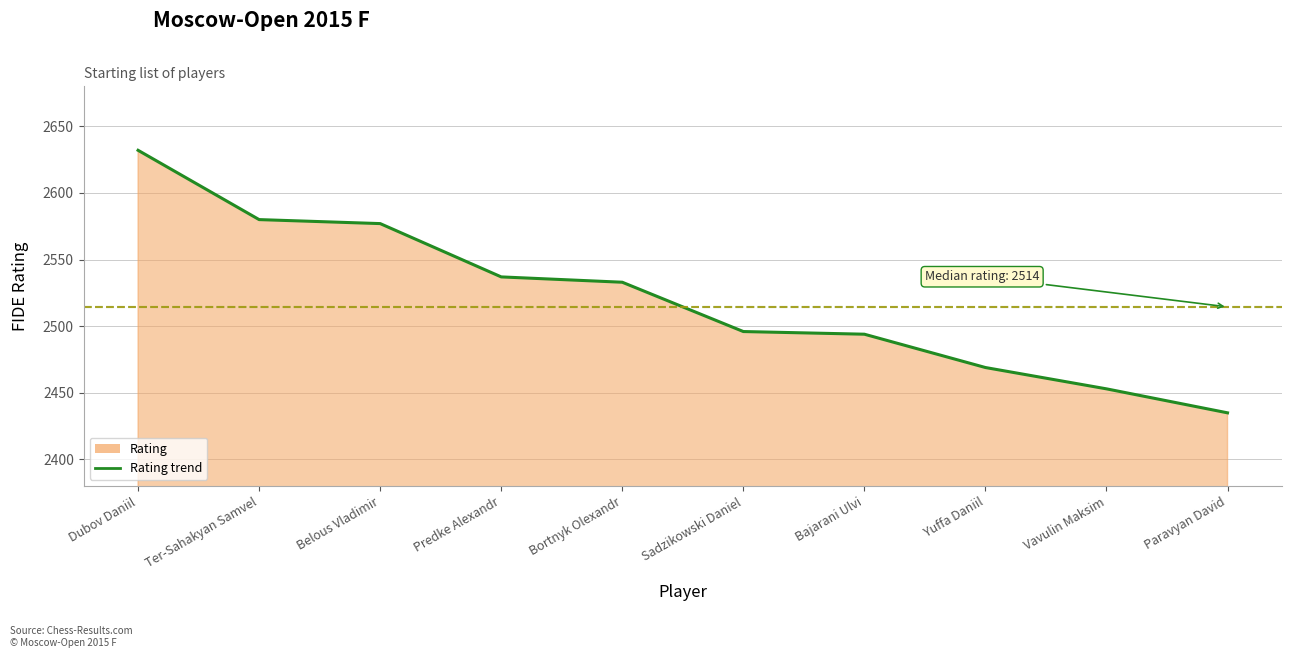

The chart shows a value of 3519 at Belous Vladimir. True or false?

False